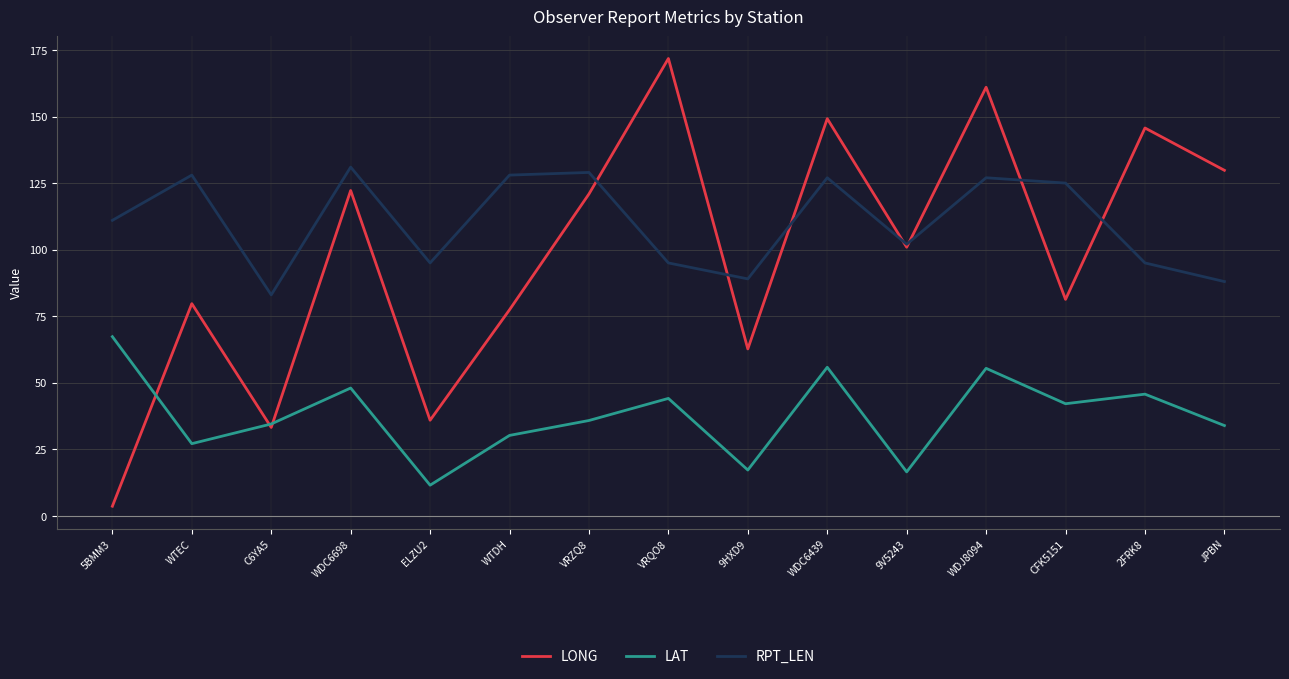

Where is the first local minimum for LAT?

WTEC